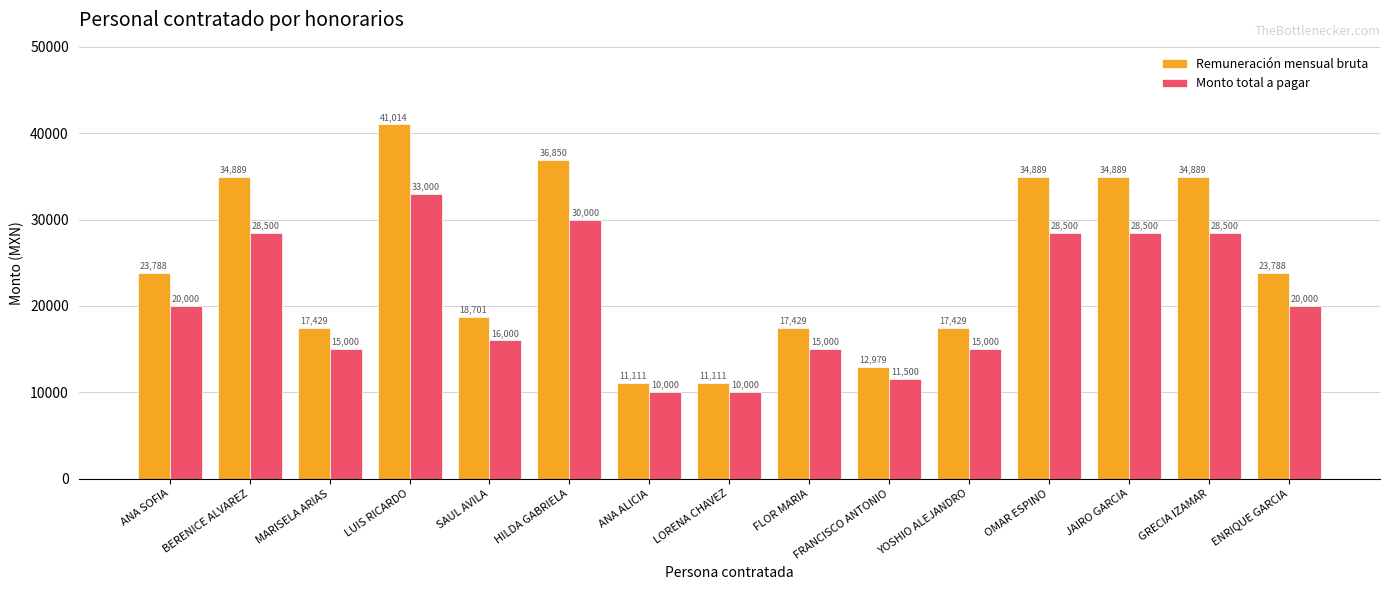

What is the average value of the Monto total a pagar series?

20633.3